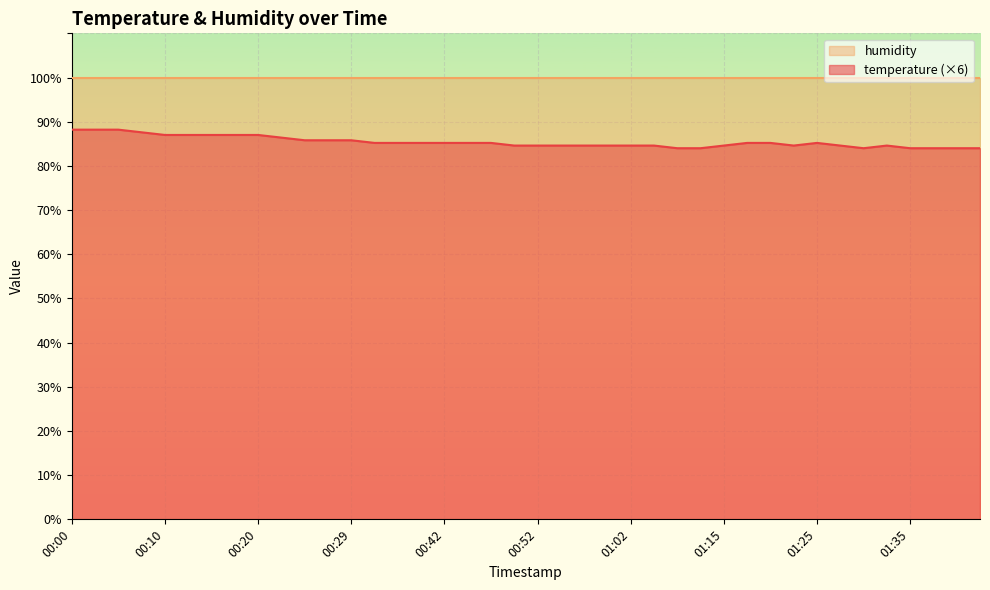

What is the minimum value shown in the chart?

84.0